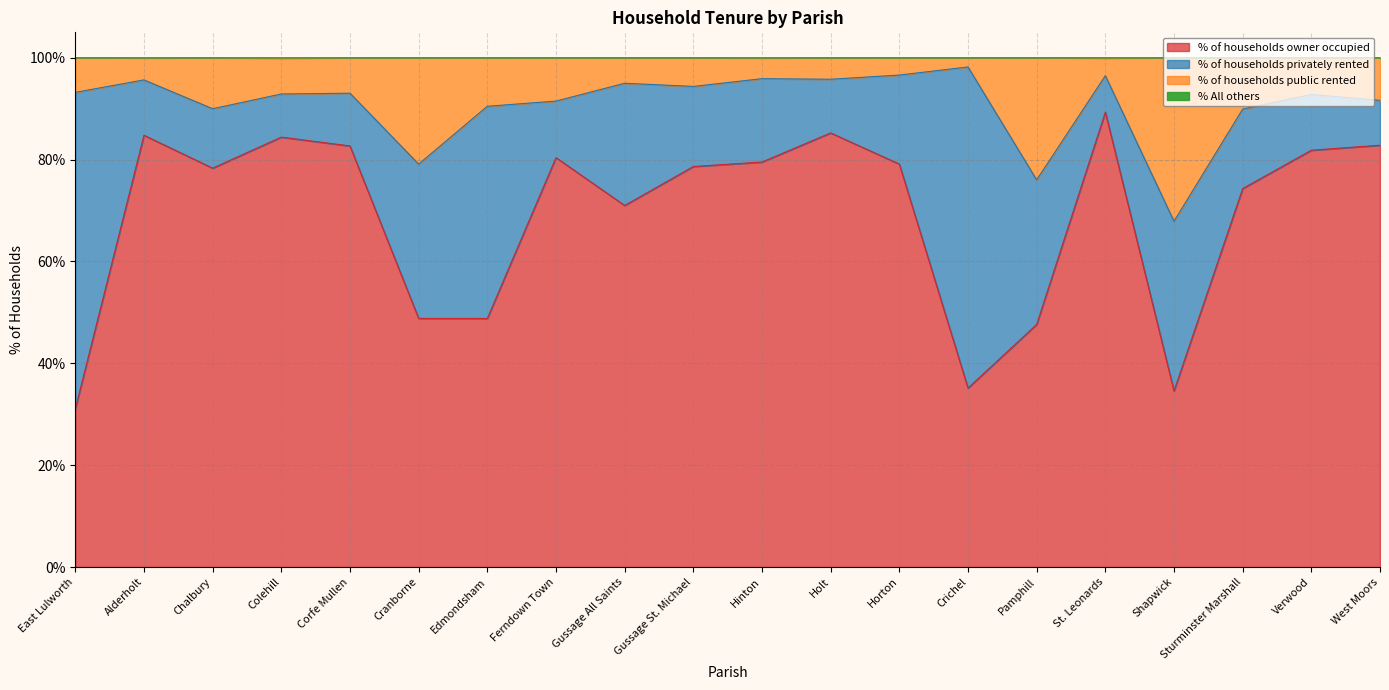

True or false: % of households owner occupied has a value of 47.6 at West Moors.

False